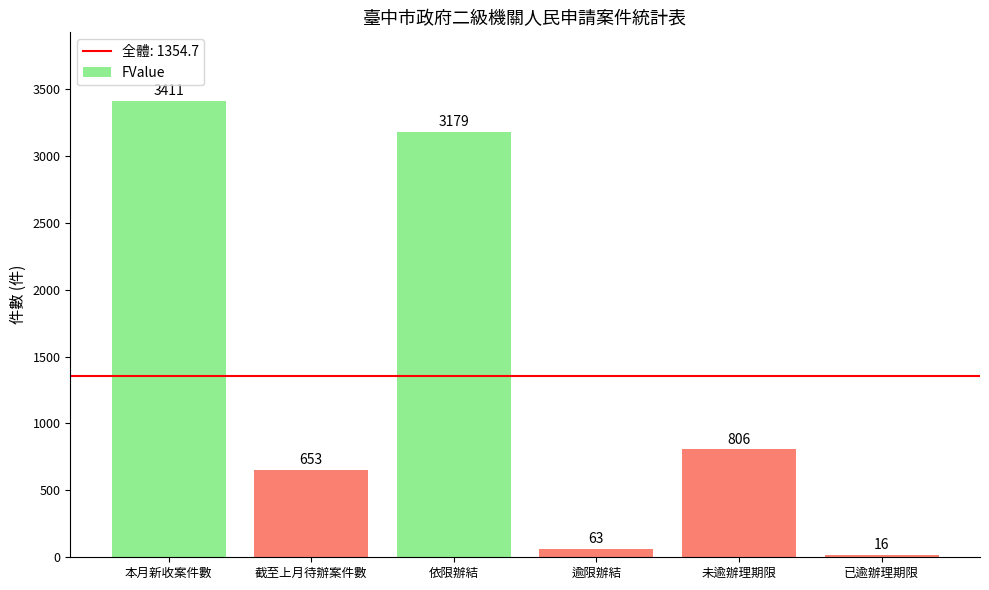

Are the bars grouped side by side (vs. stacked)?

No